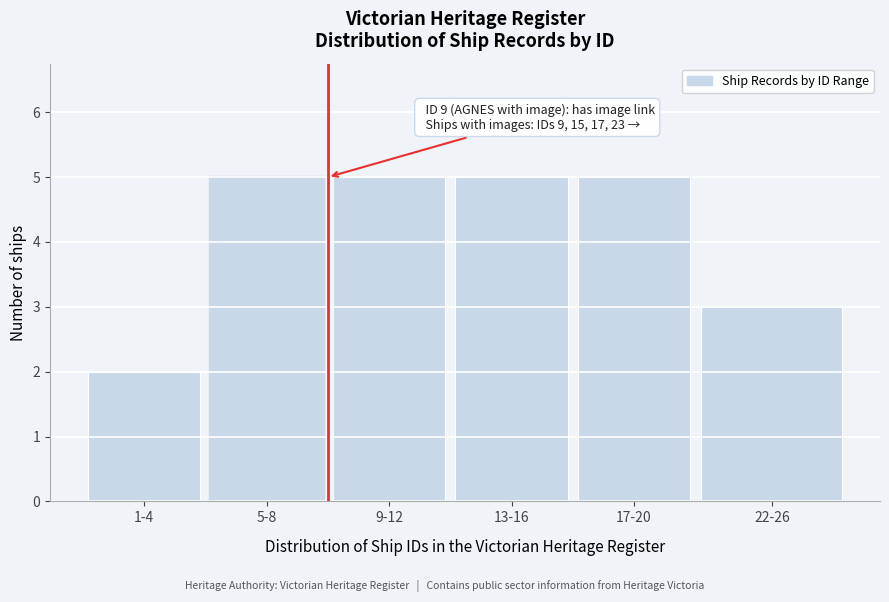

Reading left to right, what are all the values shown in this chart?

2	5	5	5	5	3